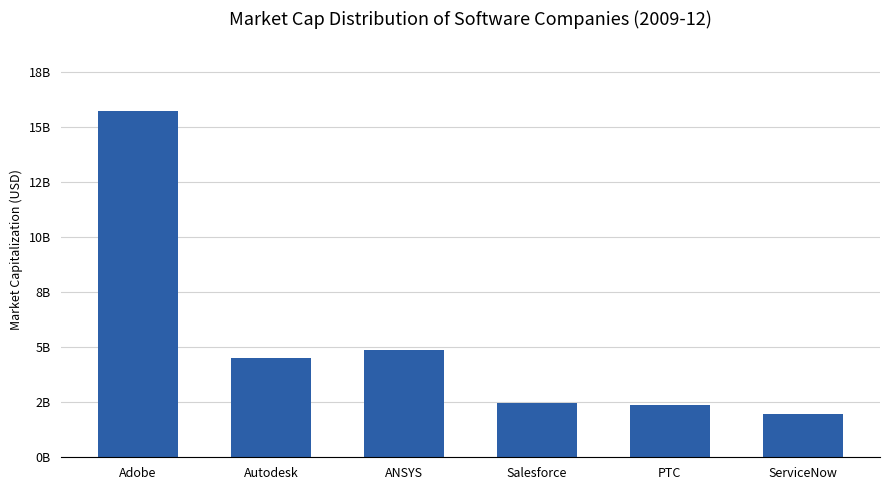

What is the label of the 1st bar from the left?

Adobe